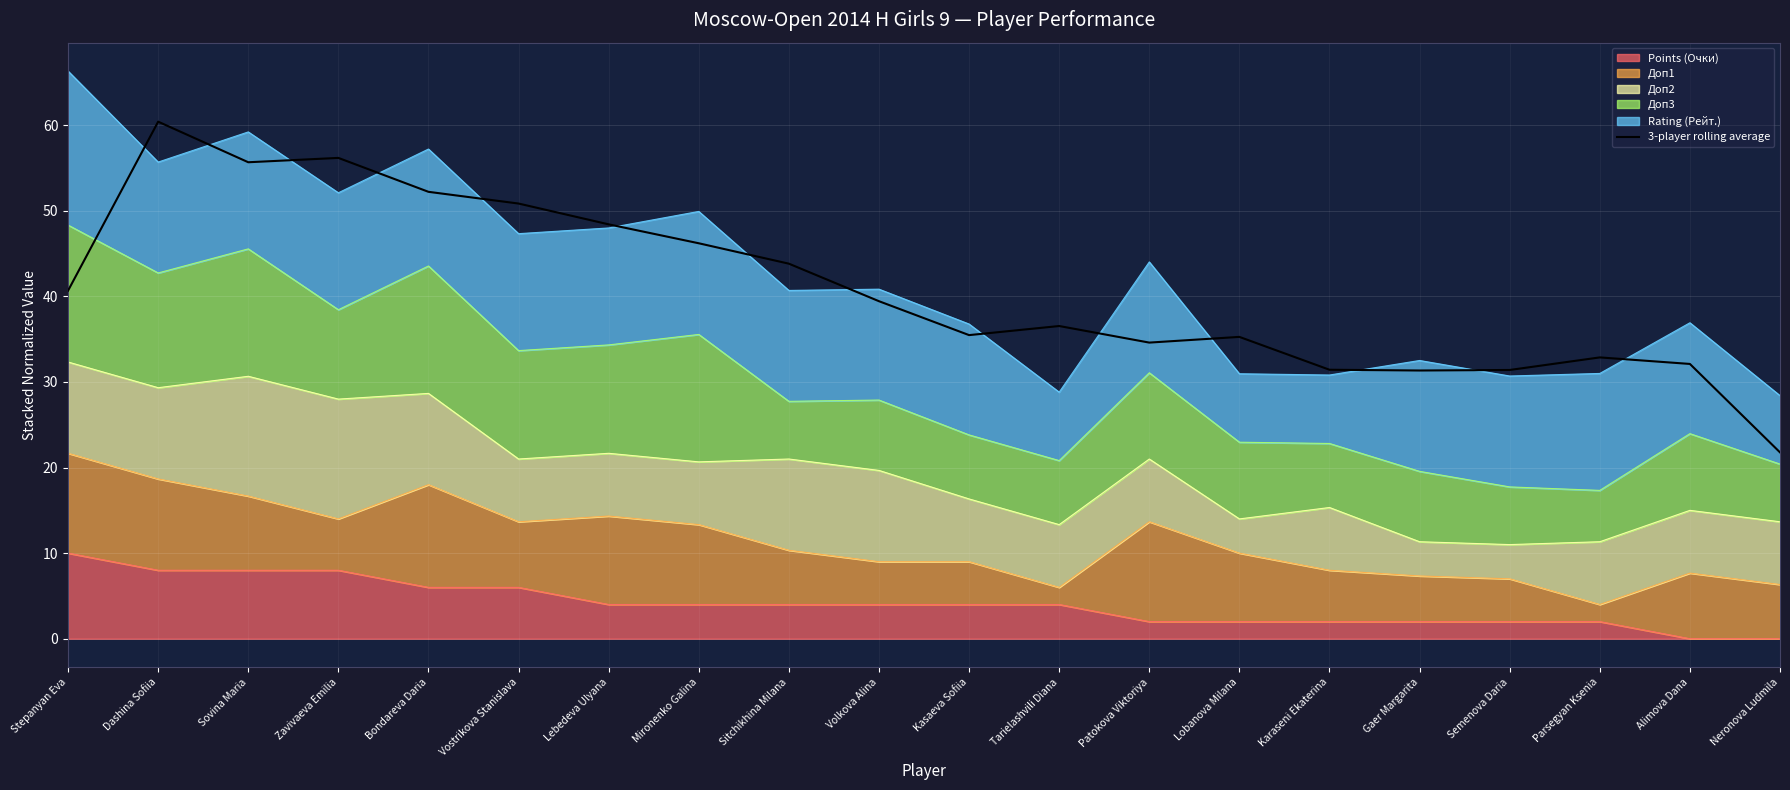

Which category has the lowest value across all series?

Neronova Ludmila